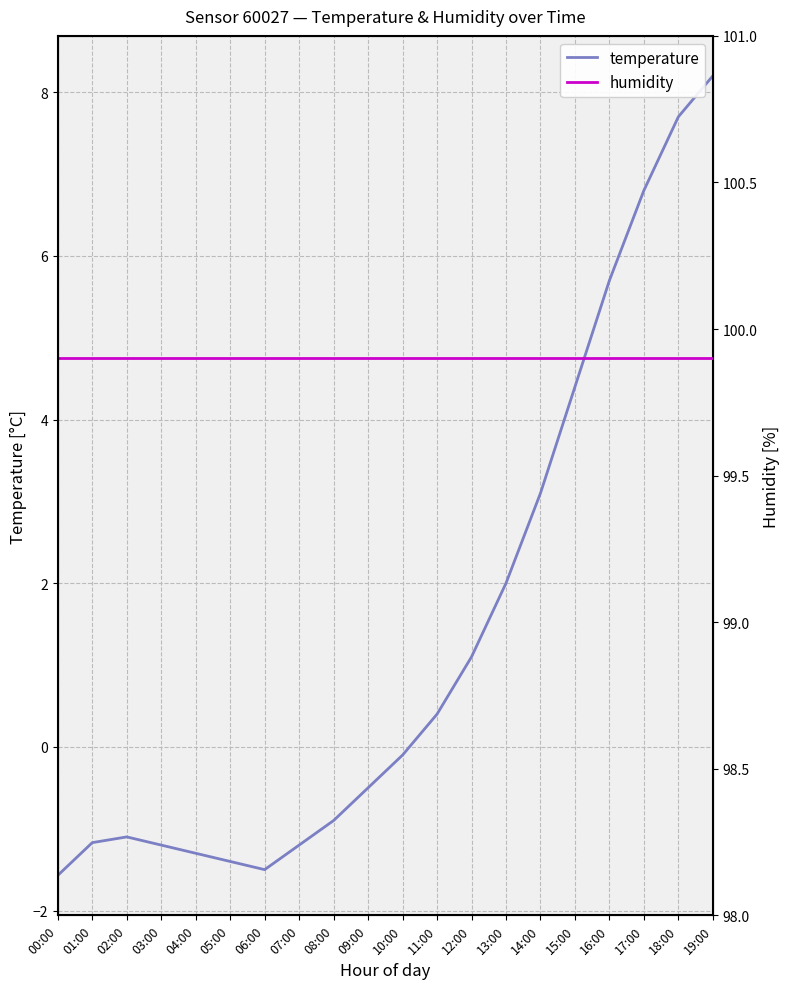

True or false: temperature and humidity intersect in this chart.

False